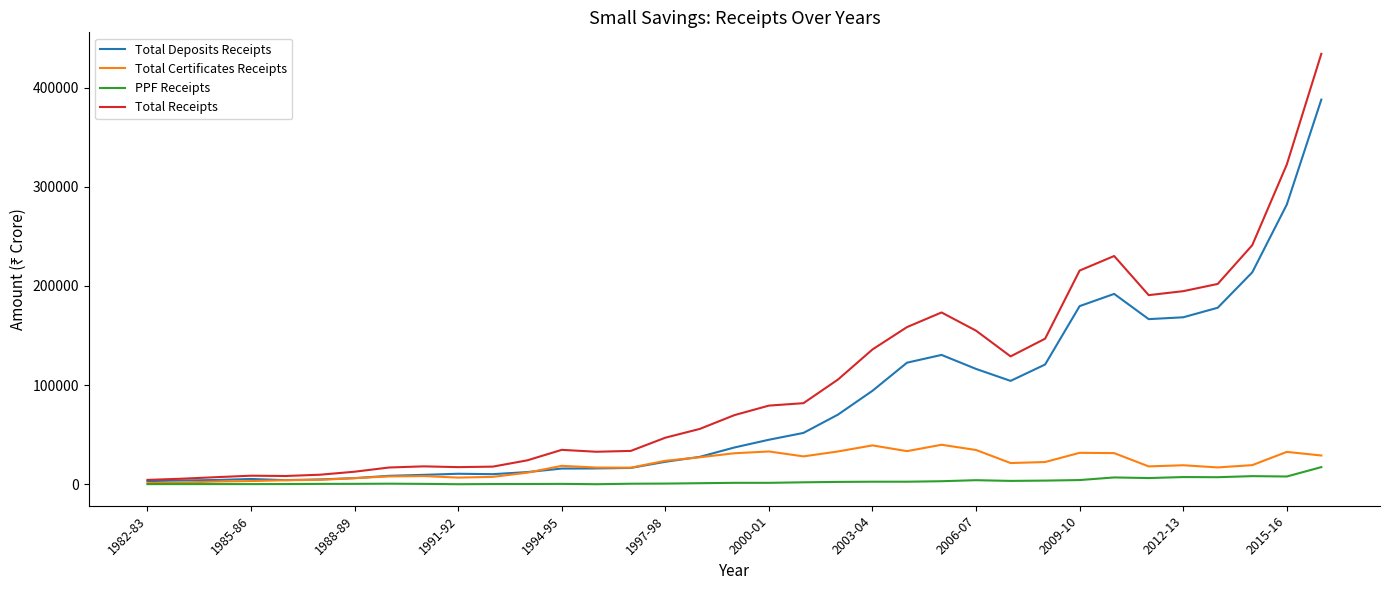

What is the greatest value displayed?

434175